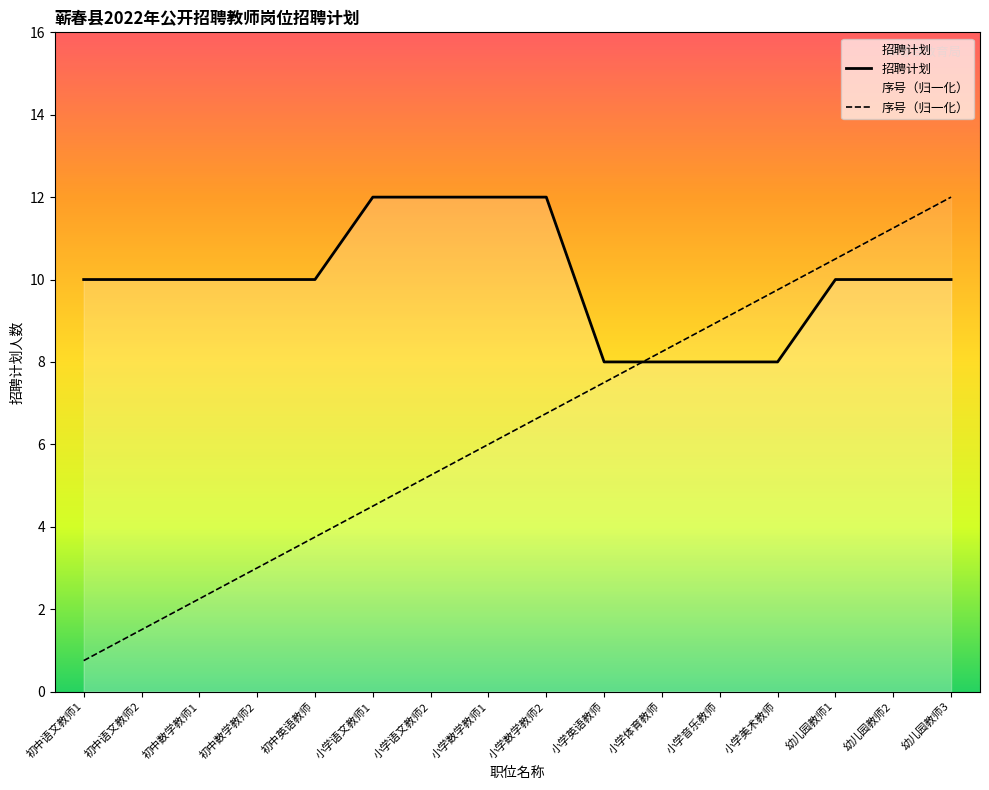

Read the 序号（归一化） value at 幼儿园教师2.

11.2